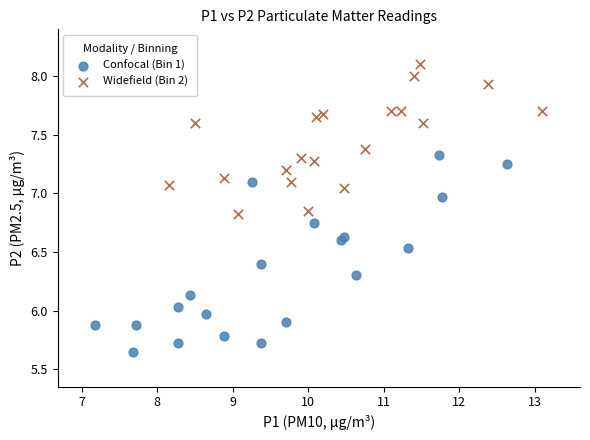

Which series contains the lowest Y value?

Confocal (Bin 1)